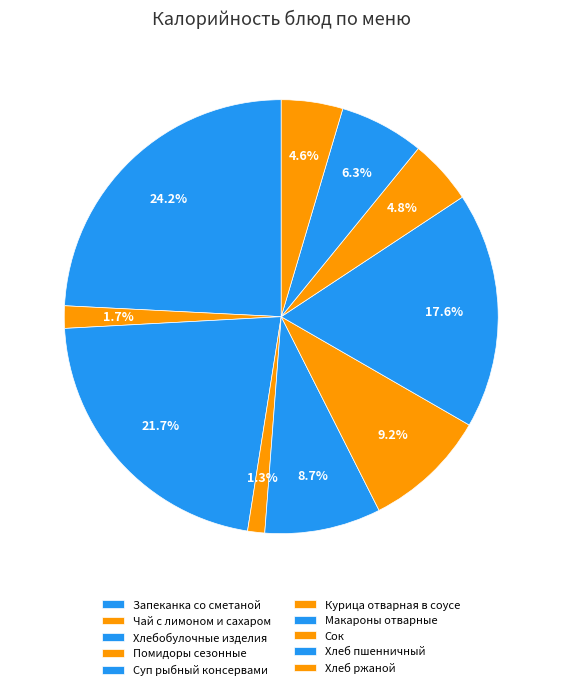

To the nearest percent, what is the difference between the Хлеб пшенничный and Макароны отварные slice percentages?

11%